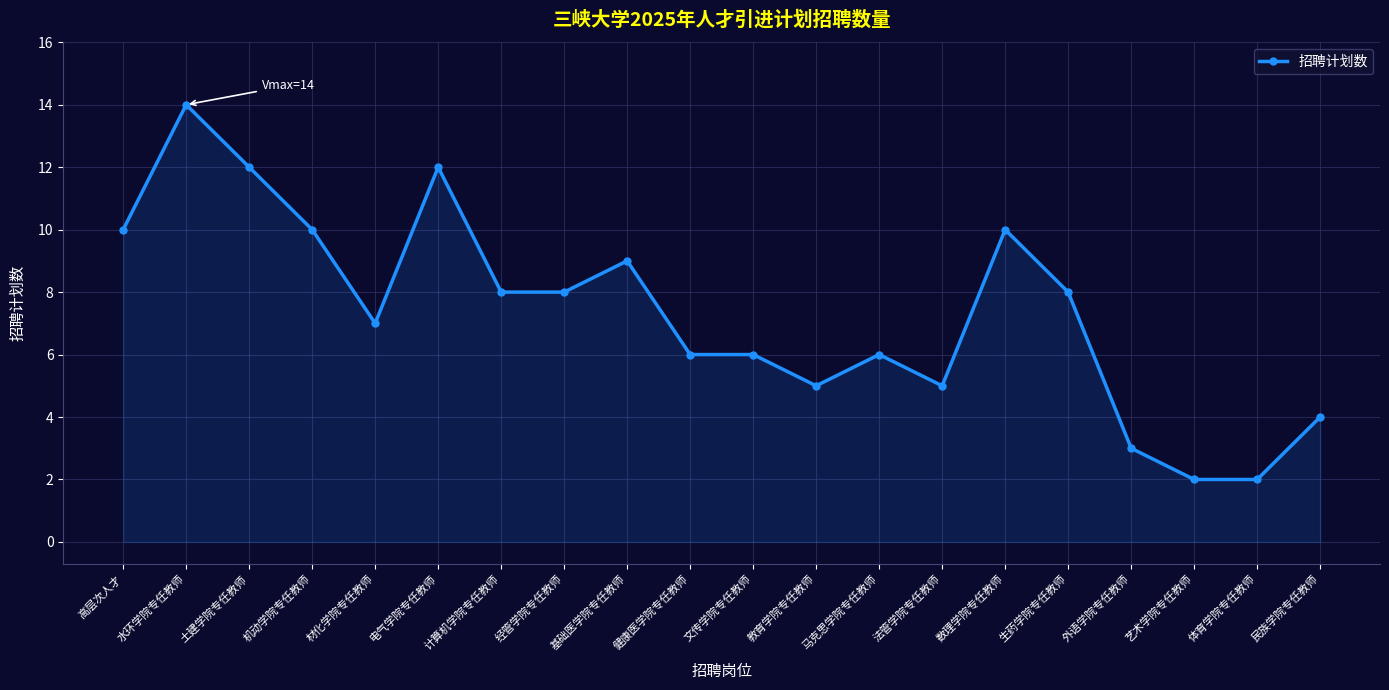

Reading left to right, transcribe all the data shown in this chart.

高层次人才=10	水环学院专任教师=14	土建学院专任教师=12	机动学院专任教师=10	材化学院专任教师=7	电气学院专任教师=12	计算机学院专任教师=8	经管学院专任教师=8	基础医学院专任教师=9	健康医学院专任教师=6	文传学院专任教师=6	教育学院专任教师=5	马克思学院专任教师=6	法管学院专任教师=5	数理学院专任教师=10	生药学院专任教师=8	外语学院专任教师=3	艺术学院专任教师=2	体育学院专任教师=2	民族学院专任教师=4